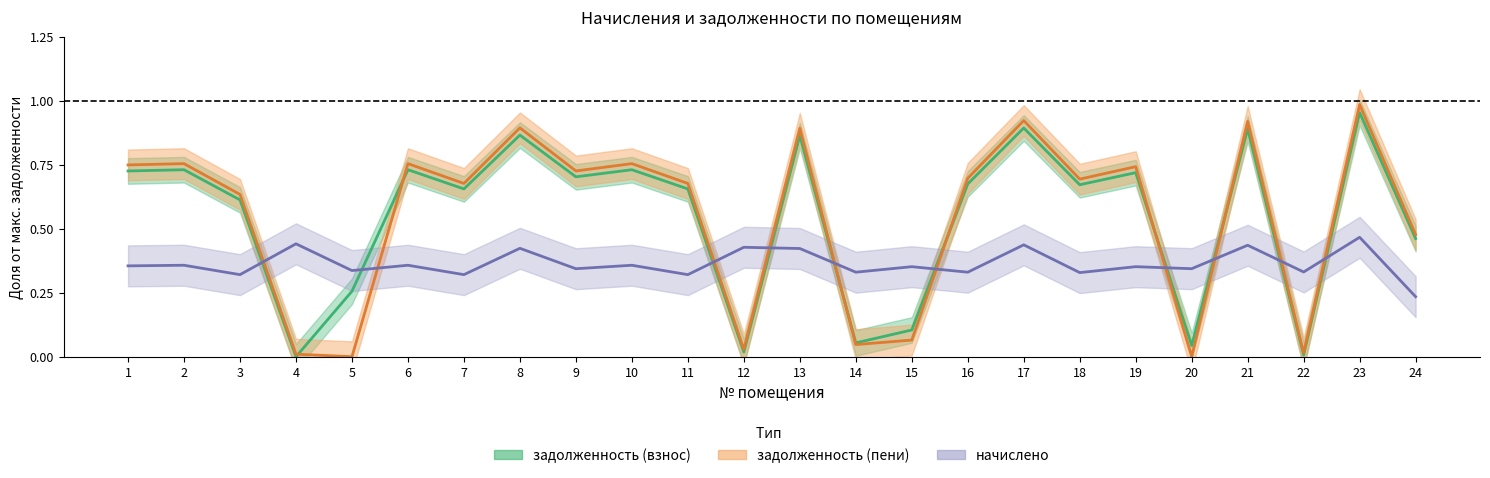

Where is the first local minimum for задолженность (пени)?

5